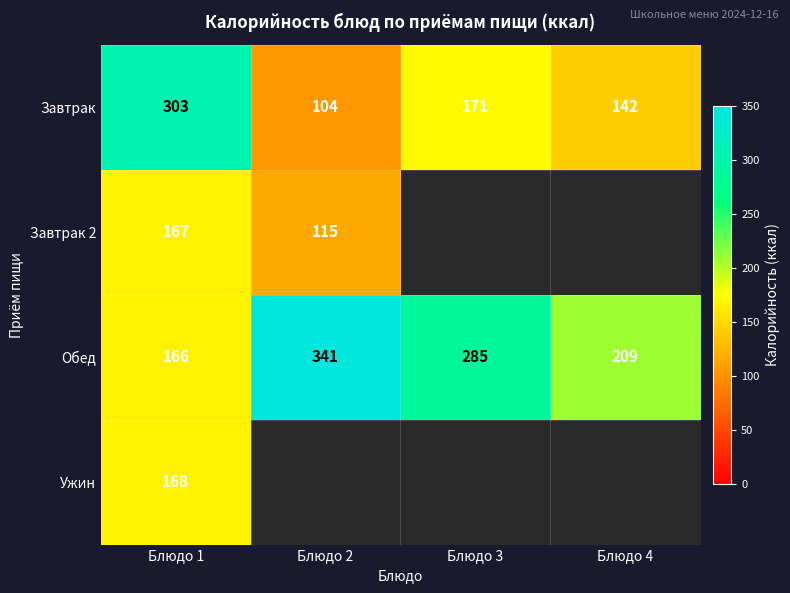

At which label is Обед closest to 253?

Блюдо 3